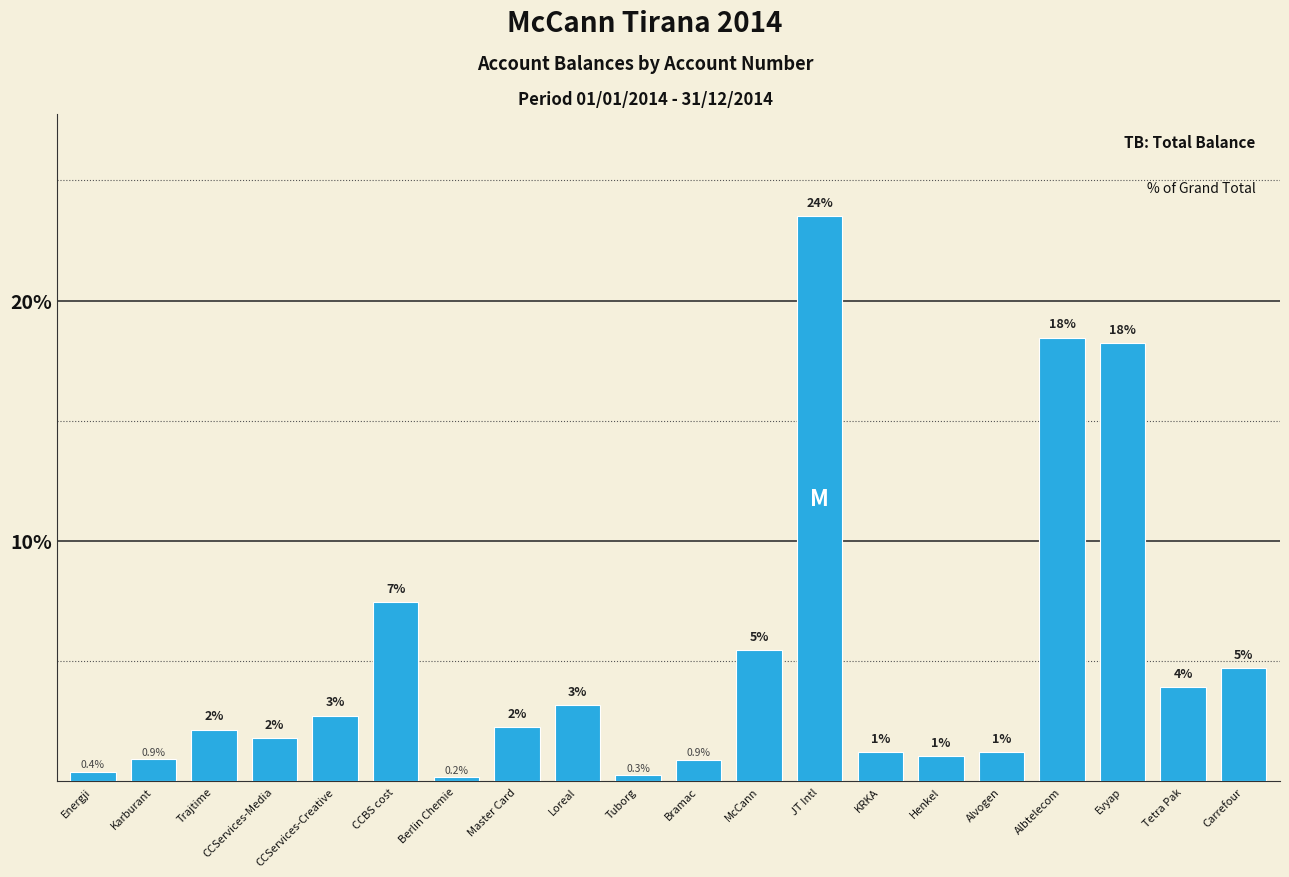

What is the difference between the values at Bramac and Henkel?

0.2